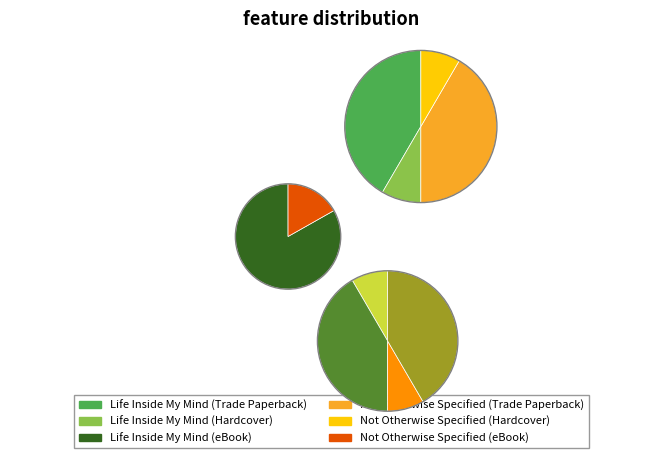

Which slice is the smallest?

Not Otherwise Specified